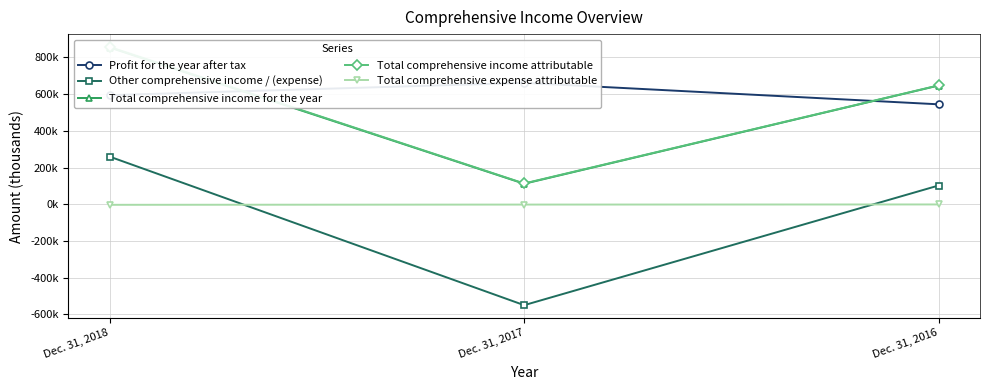

Count the number of data series in this chart.

5